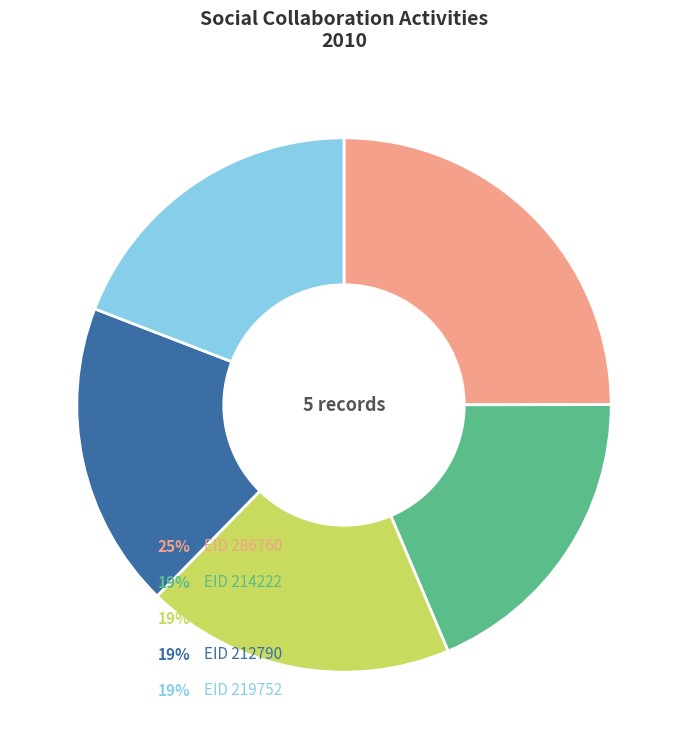

Does any single category account for the majority?

No